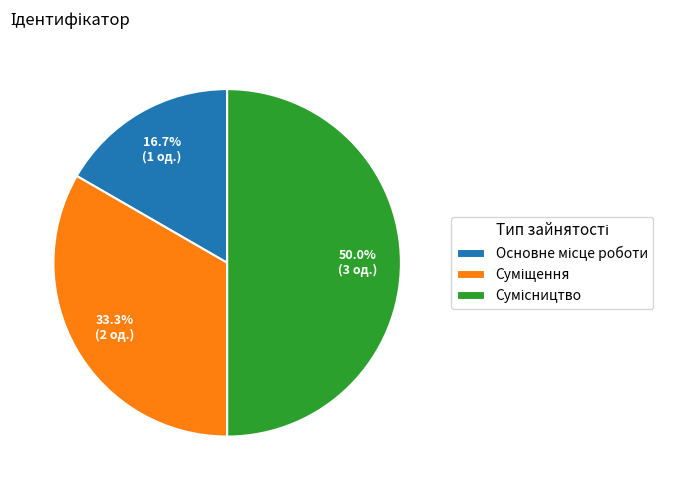

To the nearest percent, what is the average slice percentage?

33%